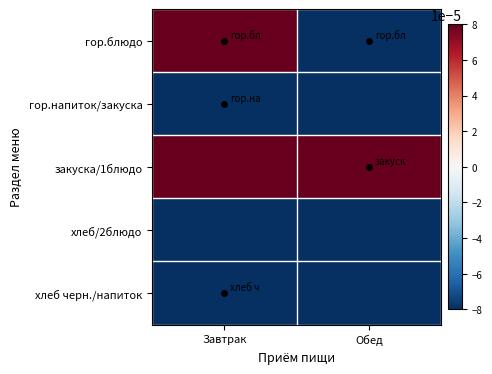

Count the number of data series in this chart.

5